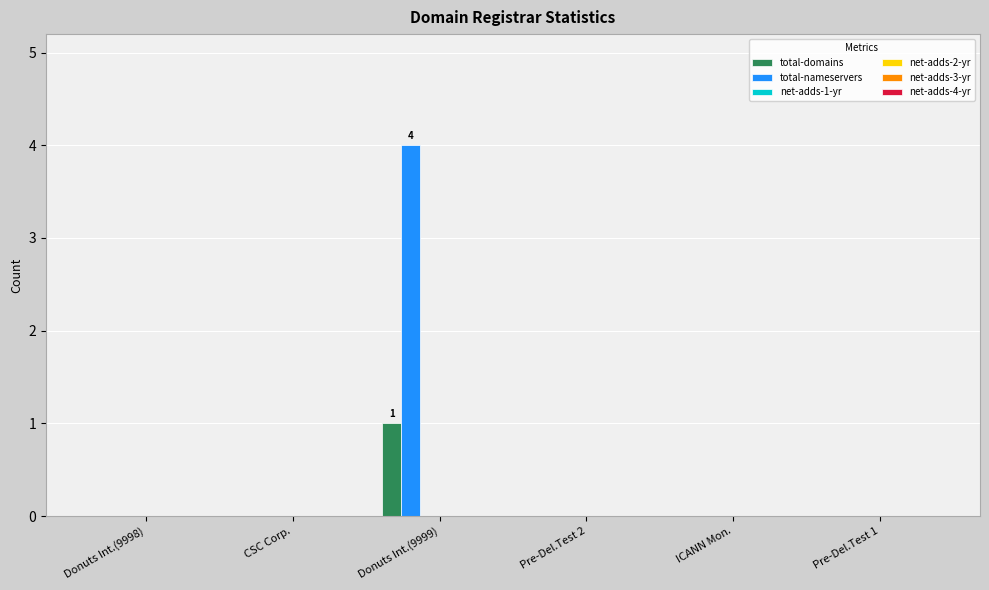

Which series has the widest spread of values?

total-nameservers